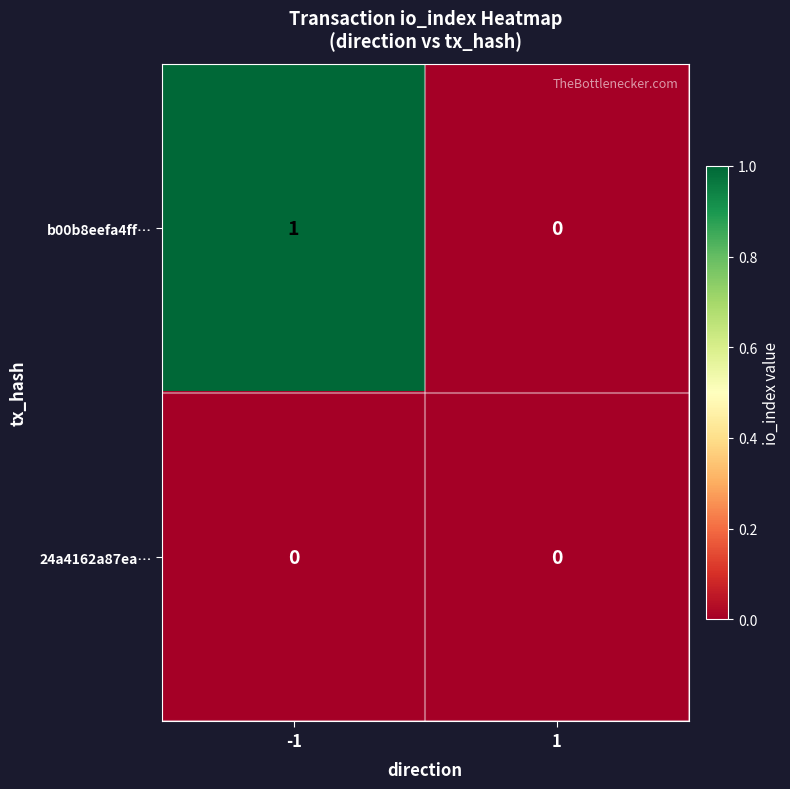

List the labels in order of b00b8eefa4ff… value, largest first.

-1, 1